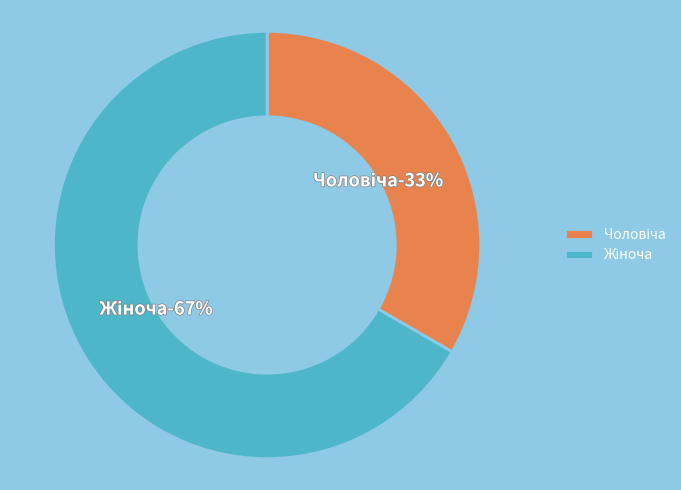

How many segments does this pie chart have?

2